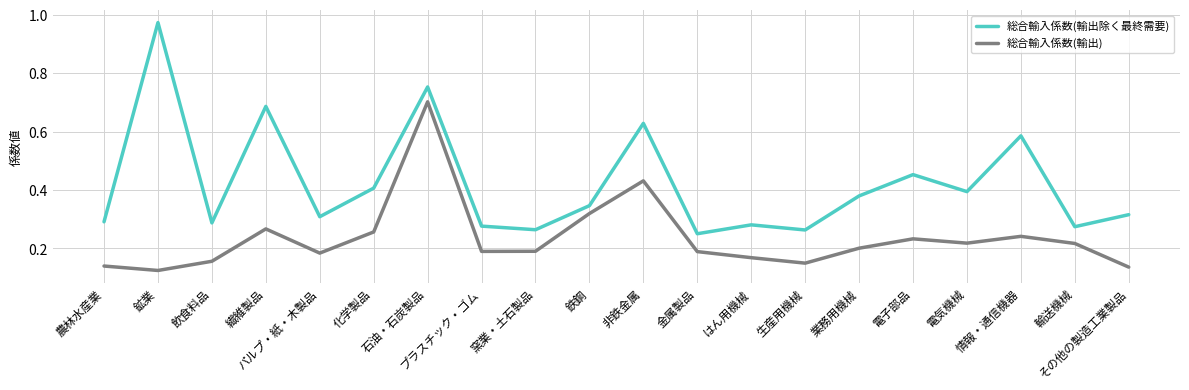

Rank the series at 生産用機械 from lowest to highest value.

総合輸入係数(輸出), 総合輸入係数(輸出除く最終需要)